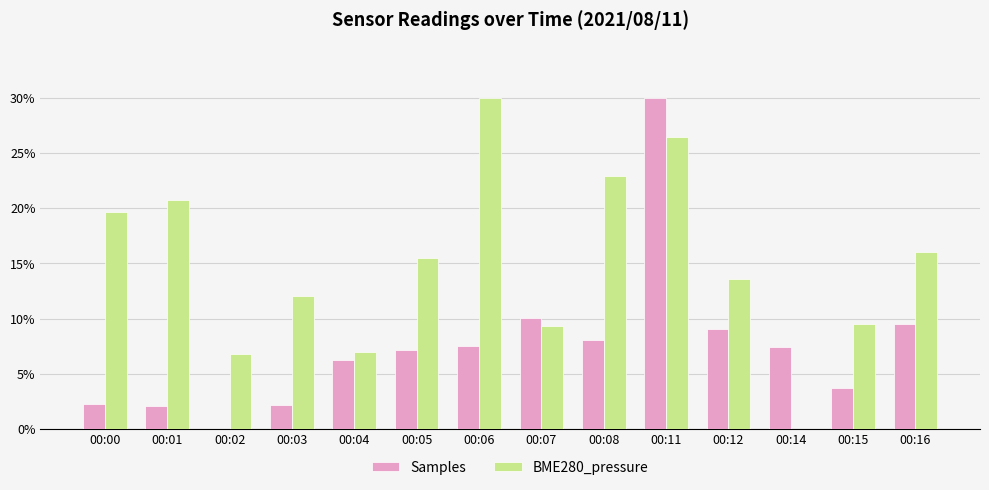

Which series changed the most between 00:14 and 00:16?

BME280_pressure